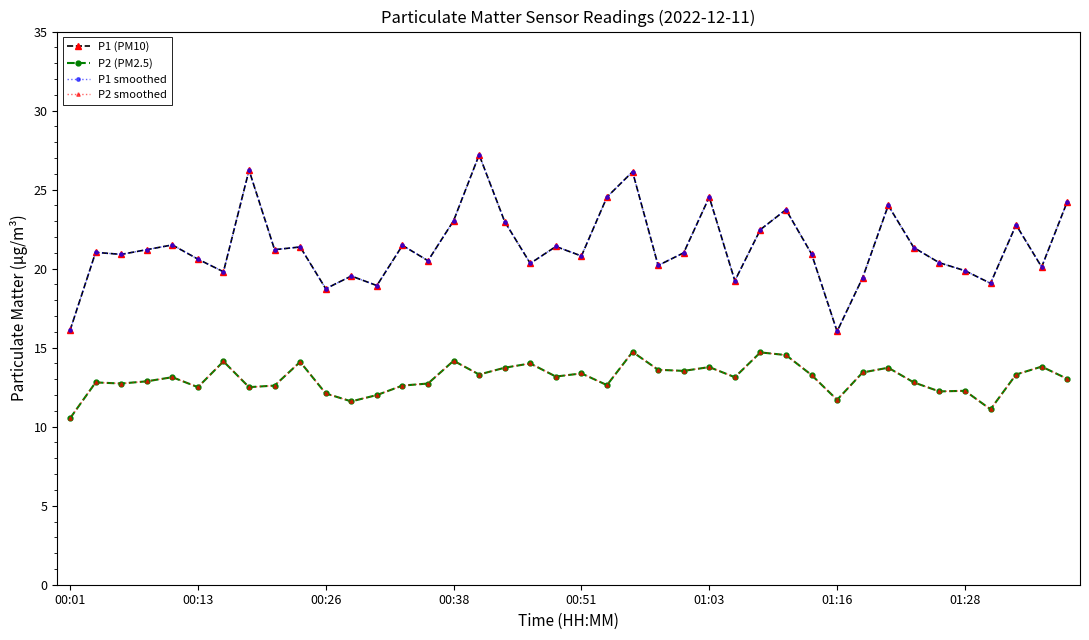

How many data points in P2 smoothed are above 13?

22